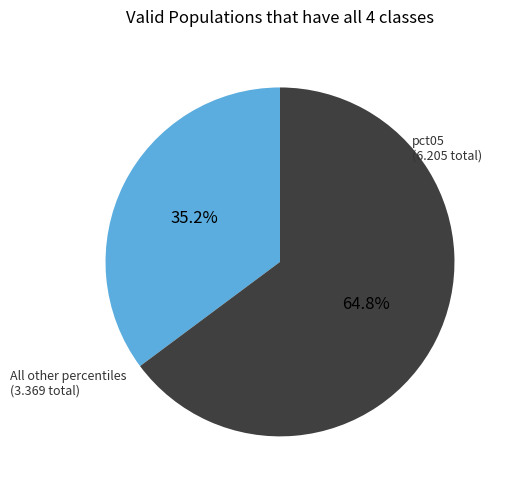

Is there any slice that represents more than half of the pie?

Yes